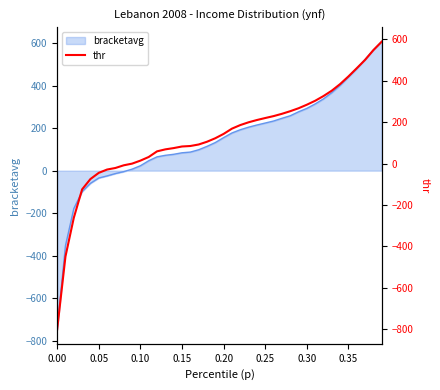

How many positive values are there?

30